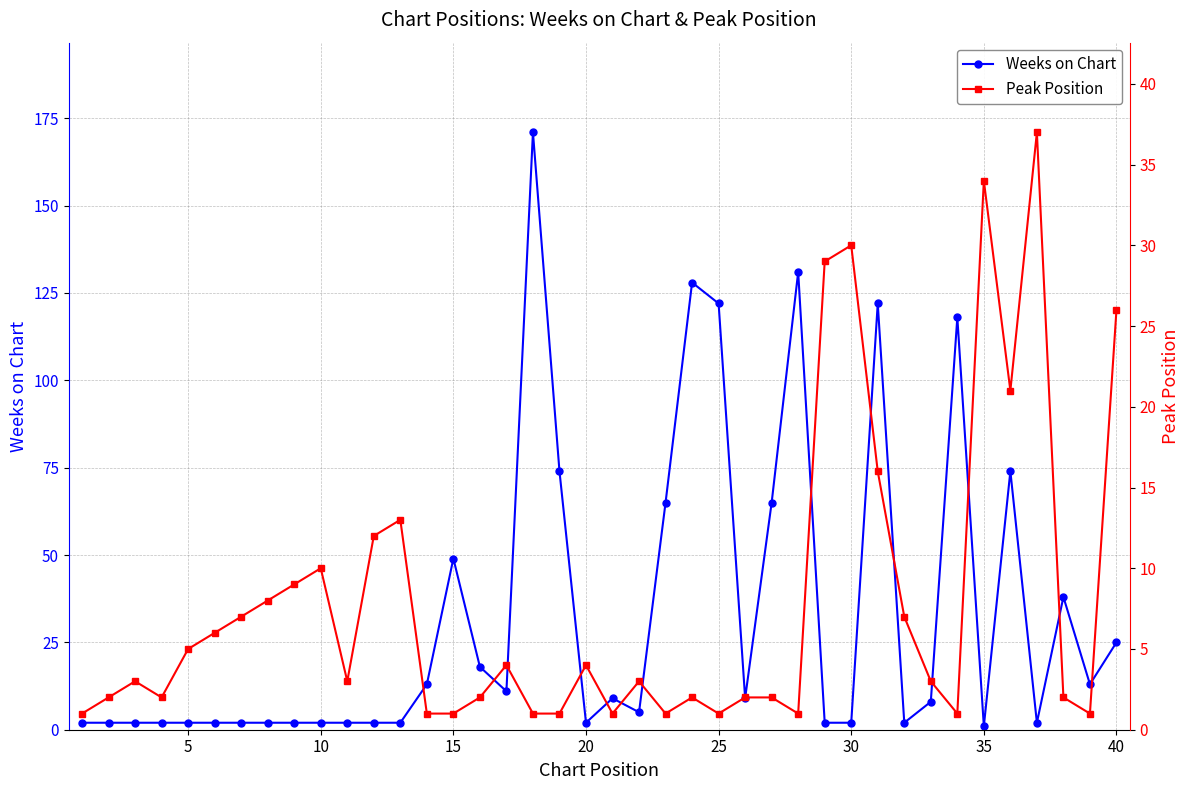

Reading left to right, what are all the values shown in this chart?

Weeks on Chart: 2	2	2	2	2	2	2	2	2	2	2	2	2	13	49	18	11	171	74	2	9	5	65	128	122	9	65	131	2	2	122	2	8	118	1	74	2	38	13	25
Peak Position: 1	2	3	2	5	6	7	8	9	10	3	12	13	1	1	2	4	1	1	4	1	3	1	2	1	2	2	1	29	30	16	7	3	1	34	21	37	2	1	26